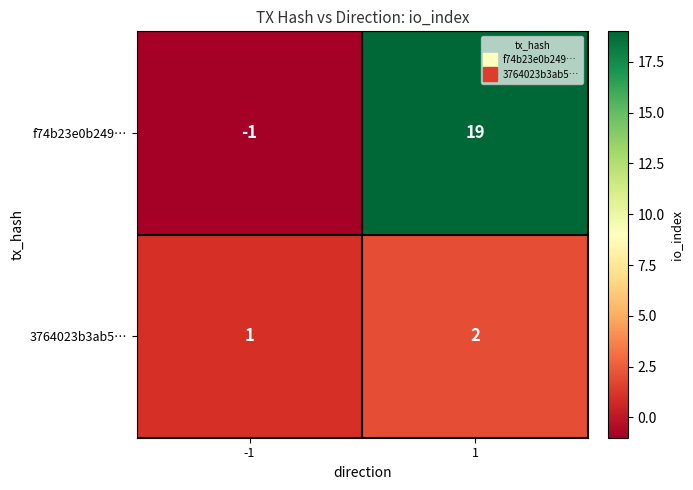

The f74b23e0b249… series shows 19 at 1. True or false?

True